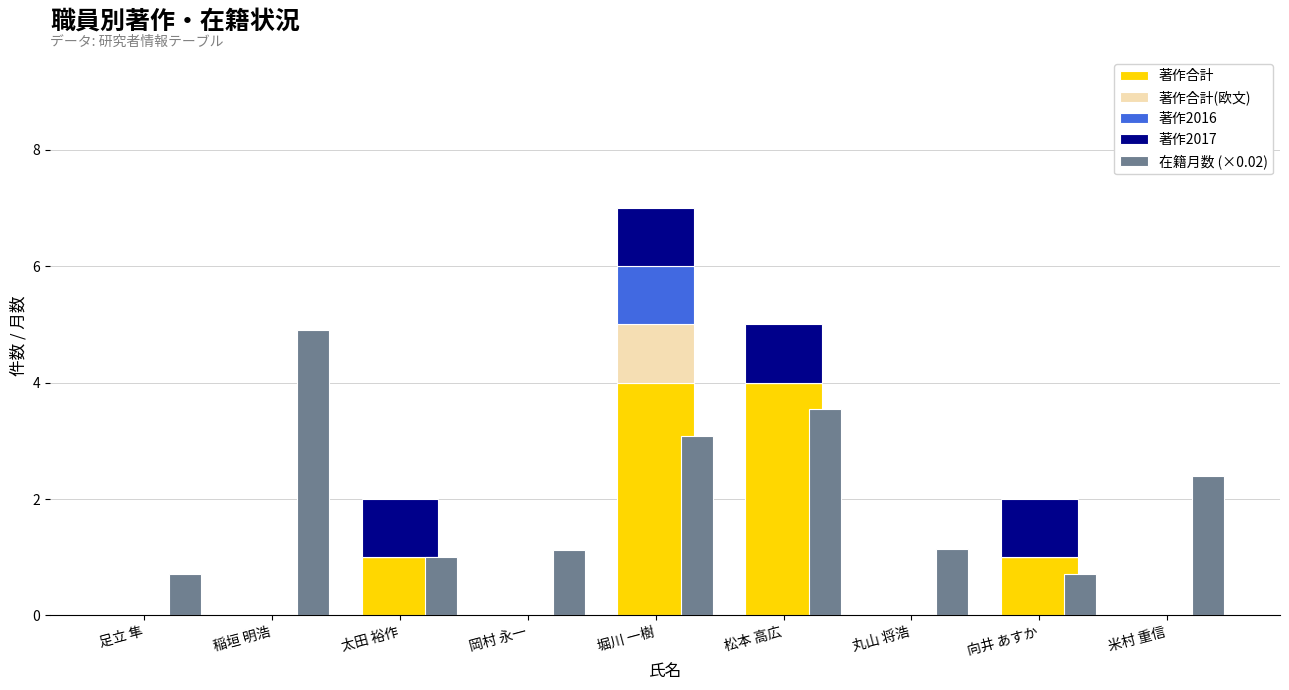

True or false: 在籍月数 (×0.02) has a value of 2.3 at 松本 高広.

False